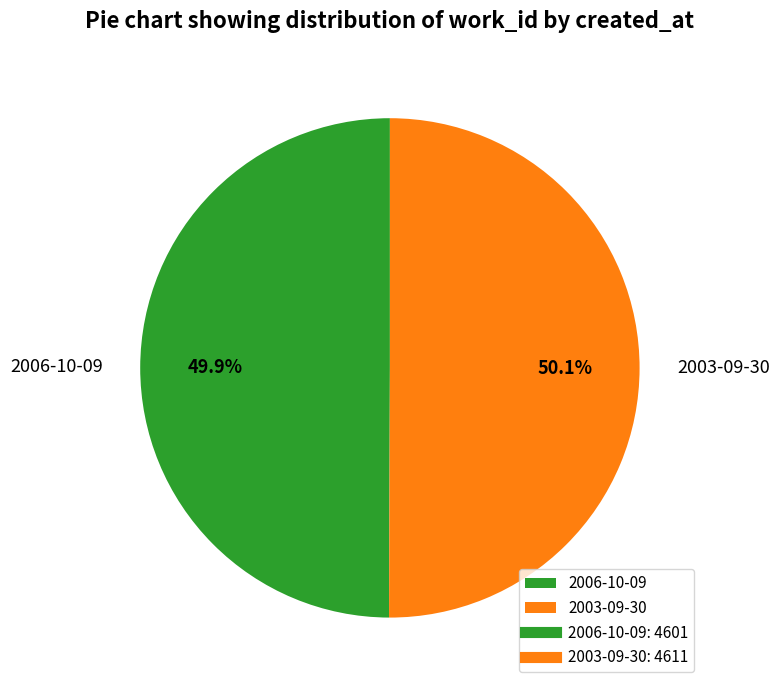

True or false: 2003-09-30 accounts for 50% of the total.

True